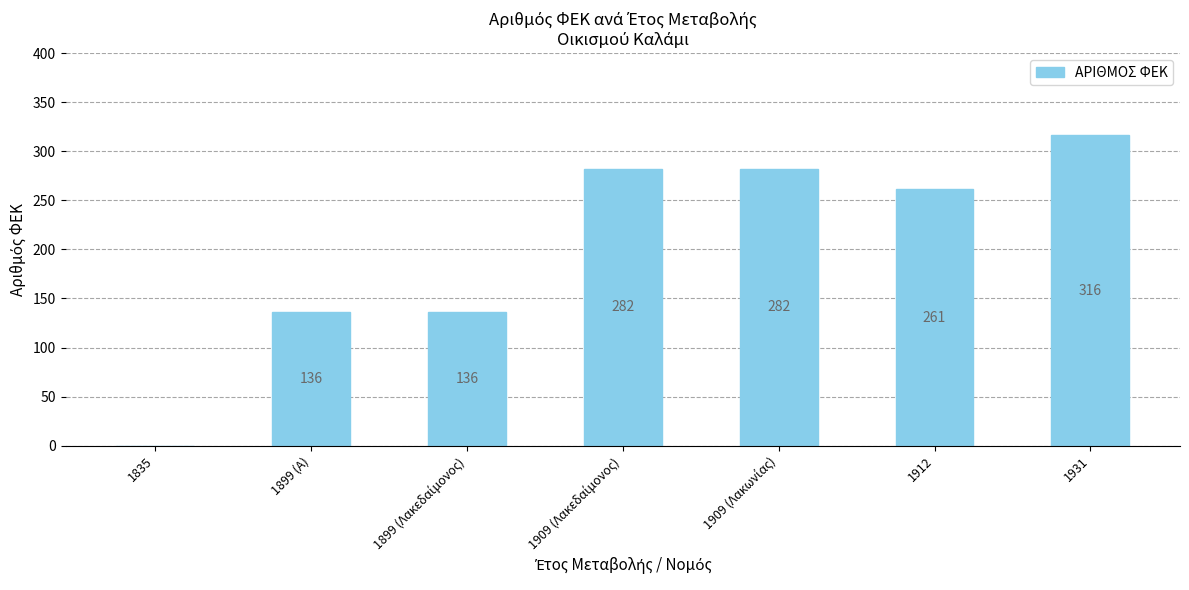

What is the sum of all values?

1413